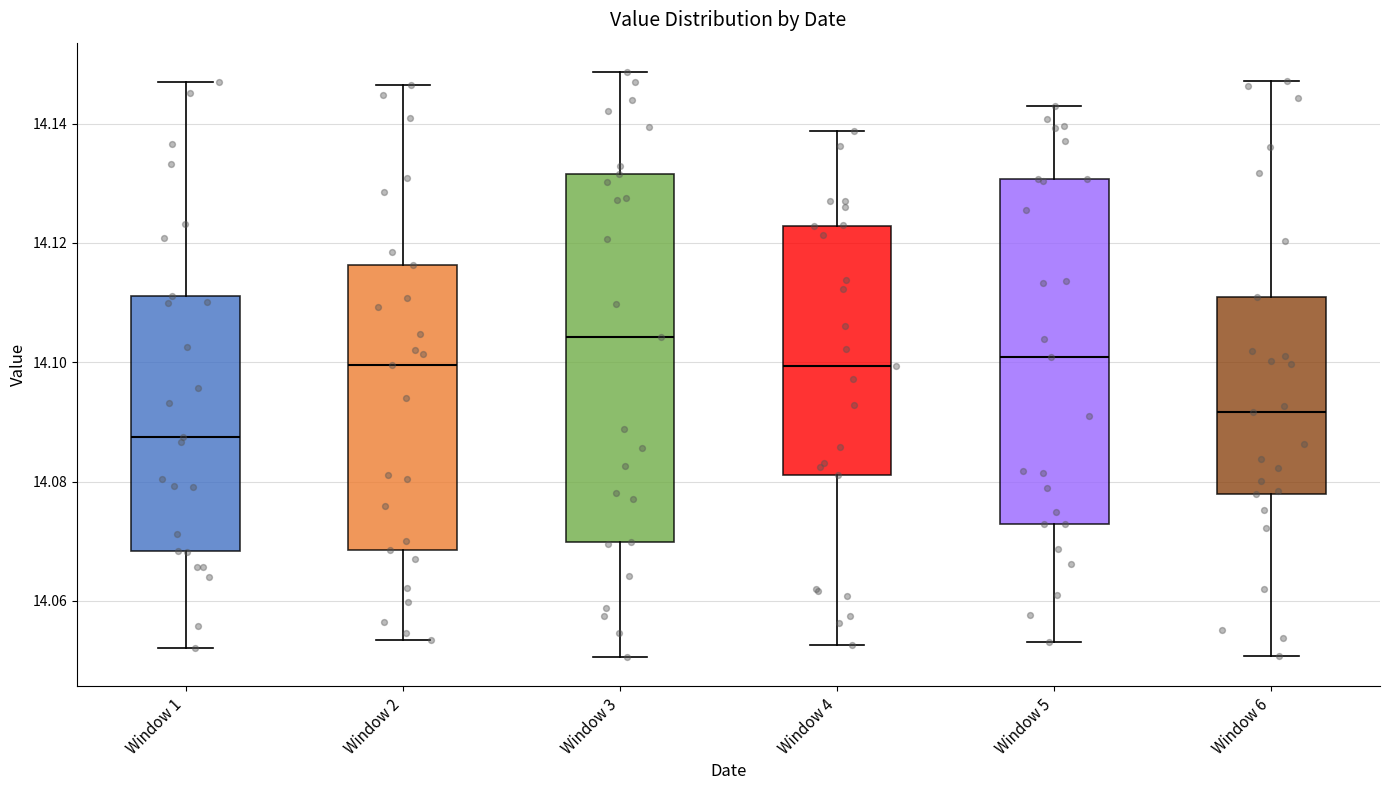

Which box is the tallest, from its lower edge to its upper edge?

Window 3